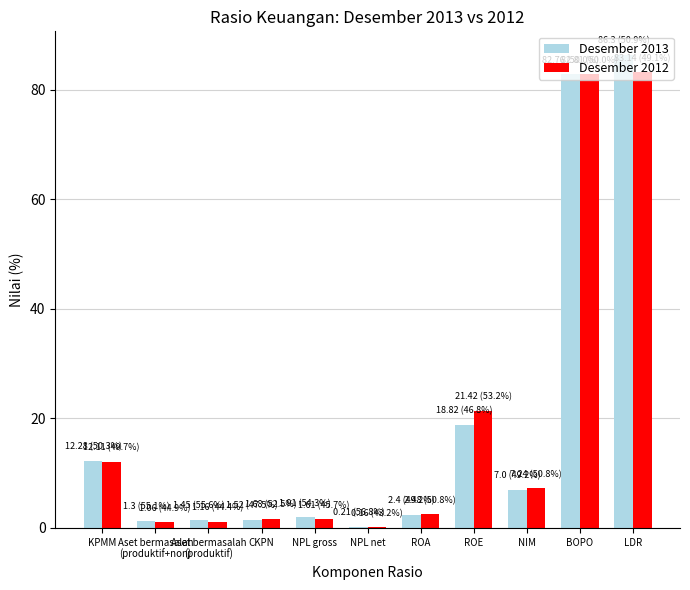

At which category is the sum across all series the highest?

LDR